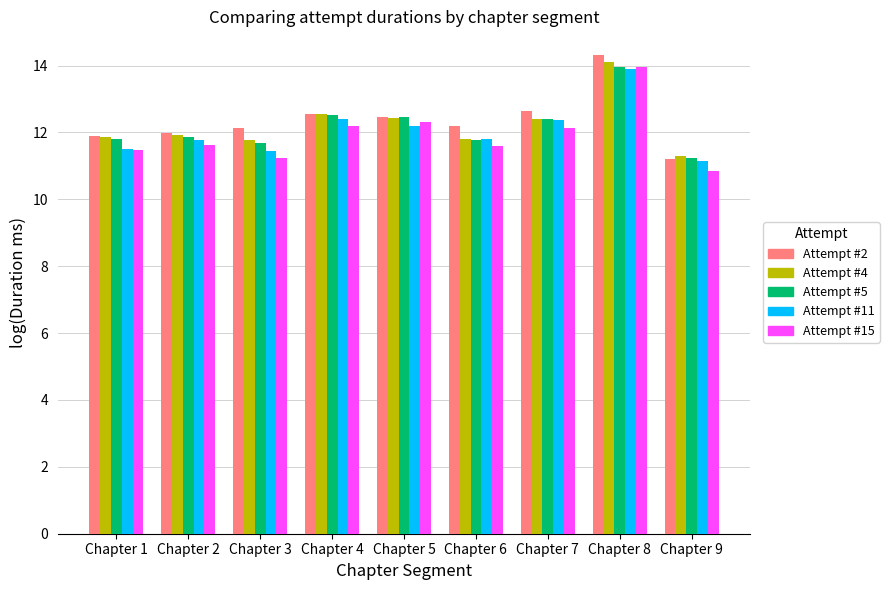

How many groups of bars are there?

9